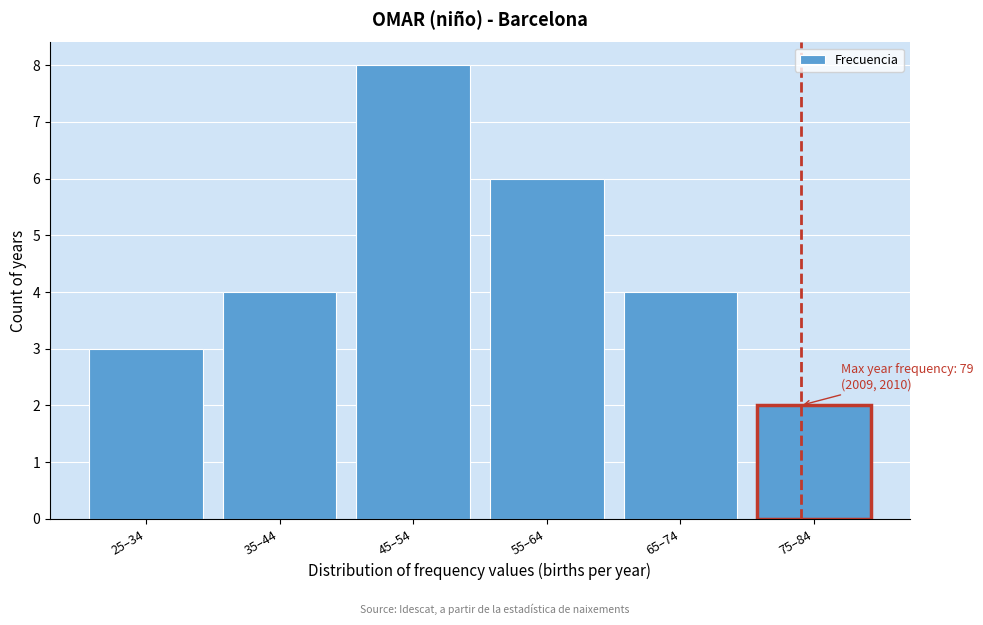

Reading left to right, extract all data points from this chart.

3	4	8	6	4	2